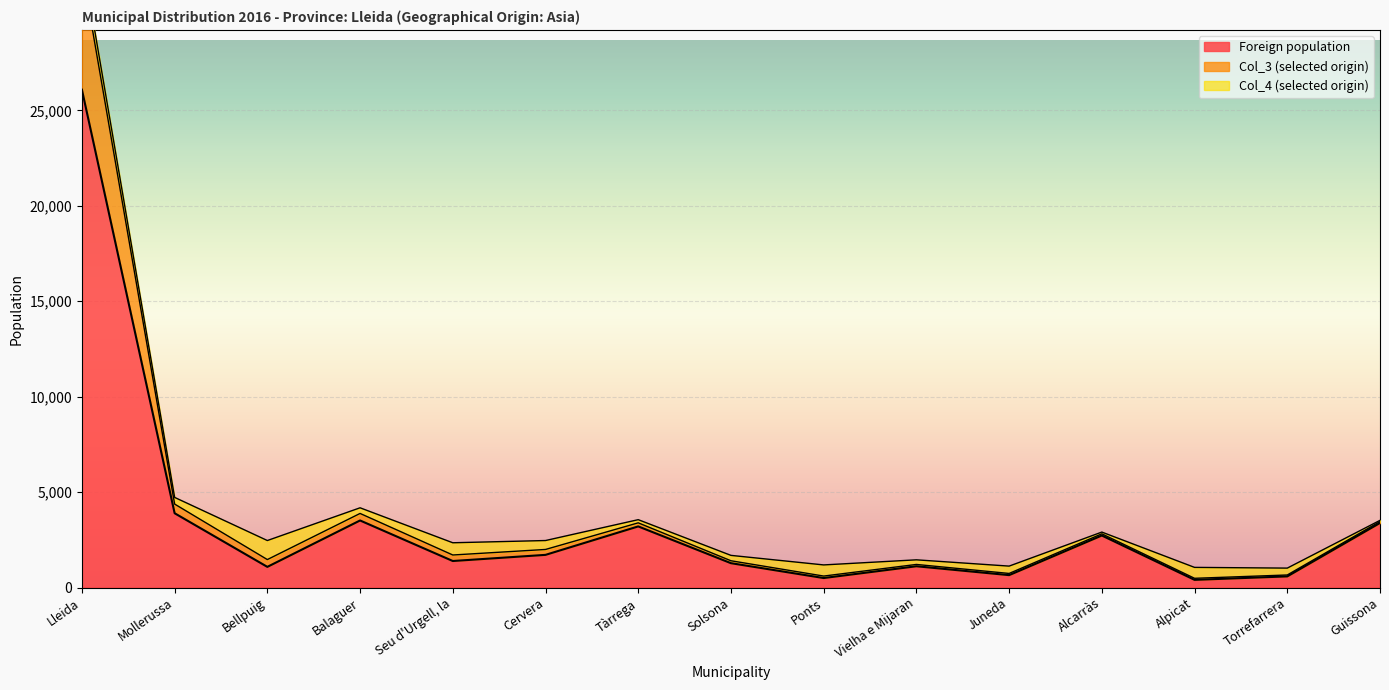

What value does the Foreign population series have at Juneda?

649